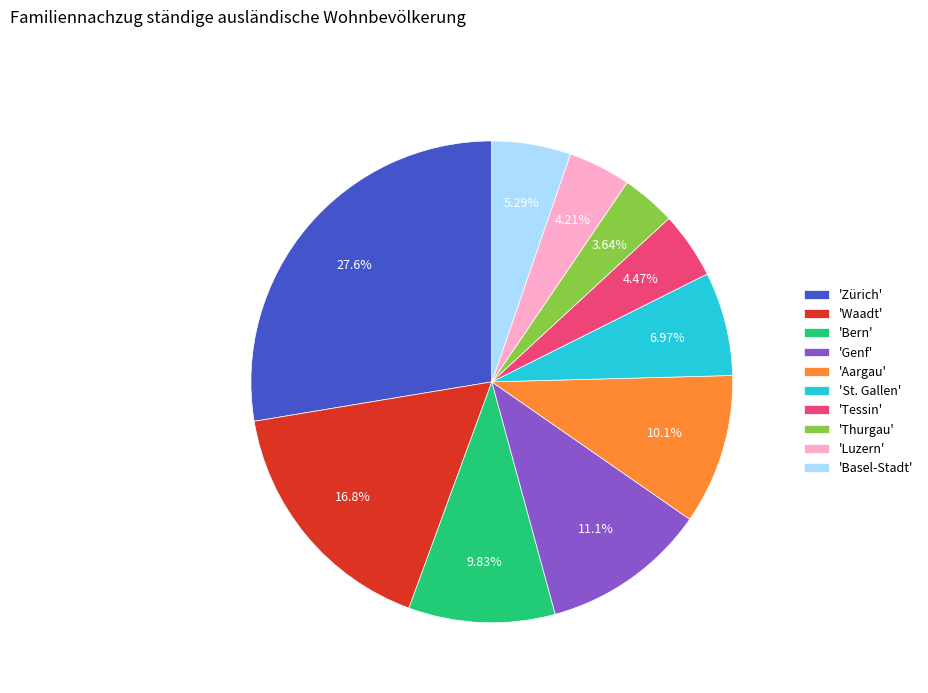

Do 'Zürich' and 'St. Gallen' together represent more than half of the pie?

No